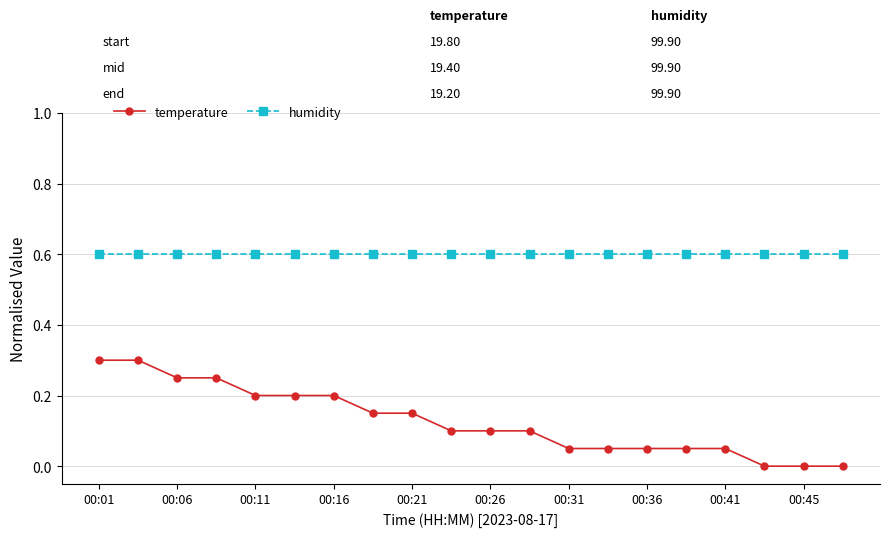

Which series has the largest range (max minus min)?

temperature